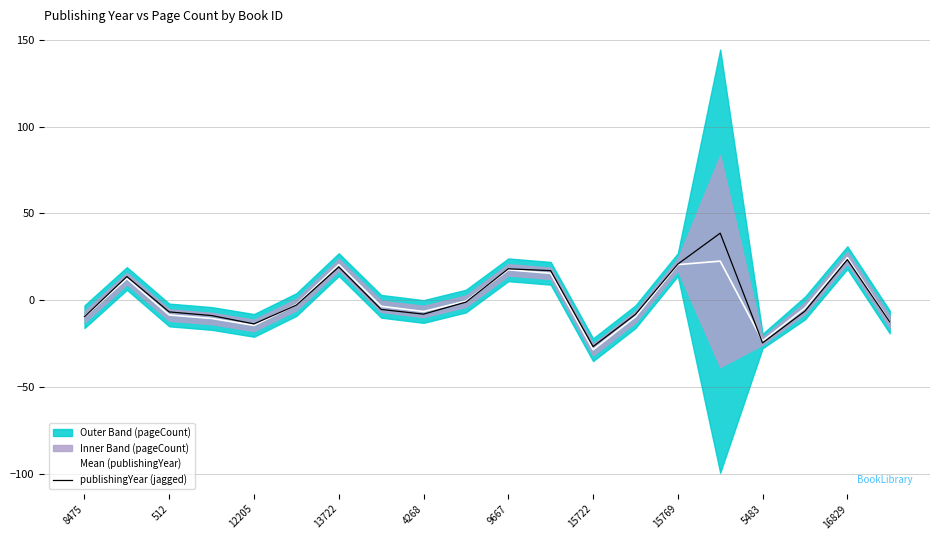

Read the publishingYear (jagged) value at 15769.

20.8